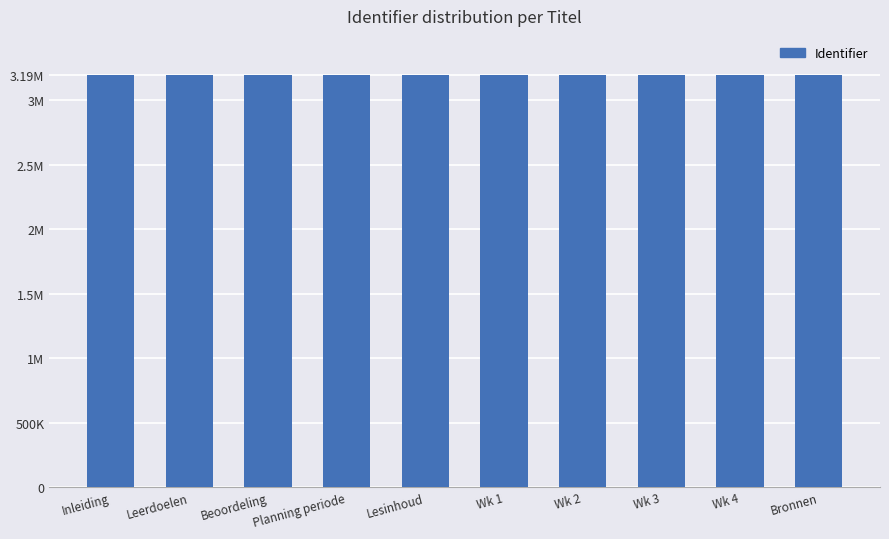

What is the difference between the maximum and second lowest values?

42